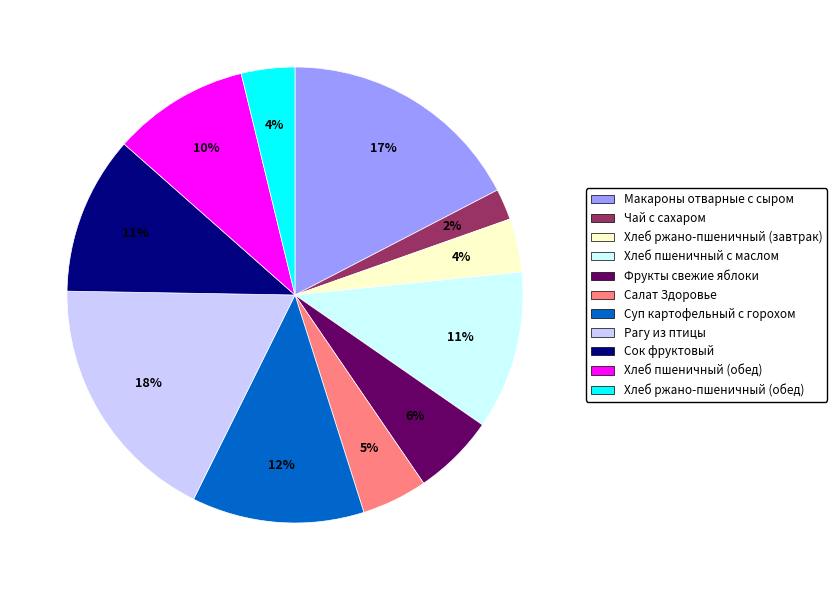

Which category has the smallest portion of the pie?

Чай с сахаром